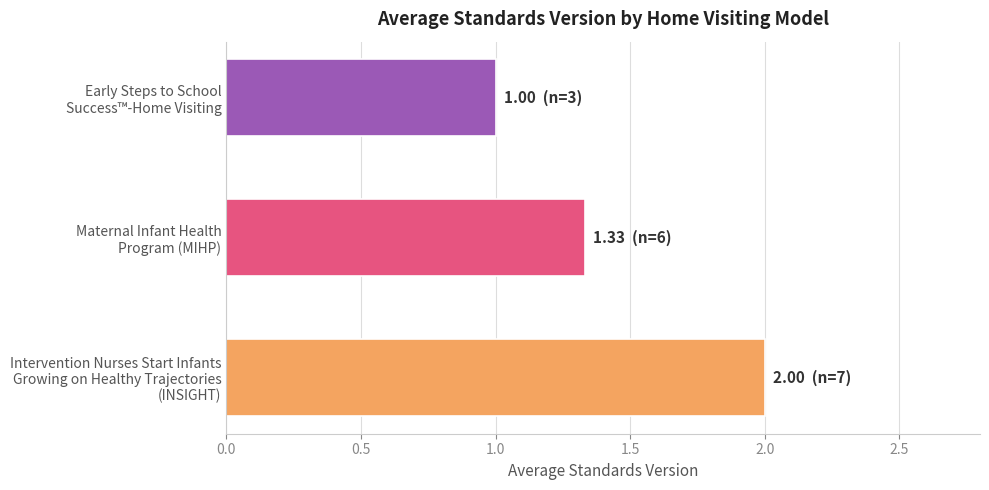

What is the smallest value displayed?

1.0